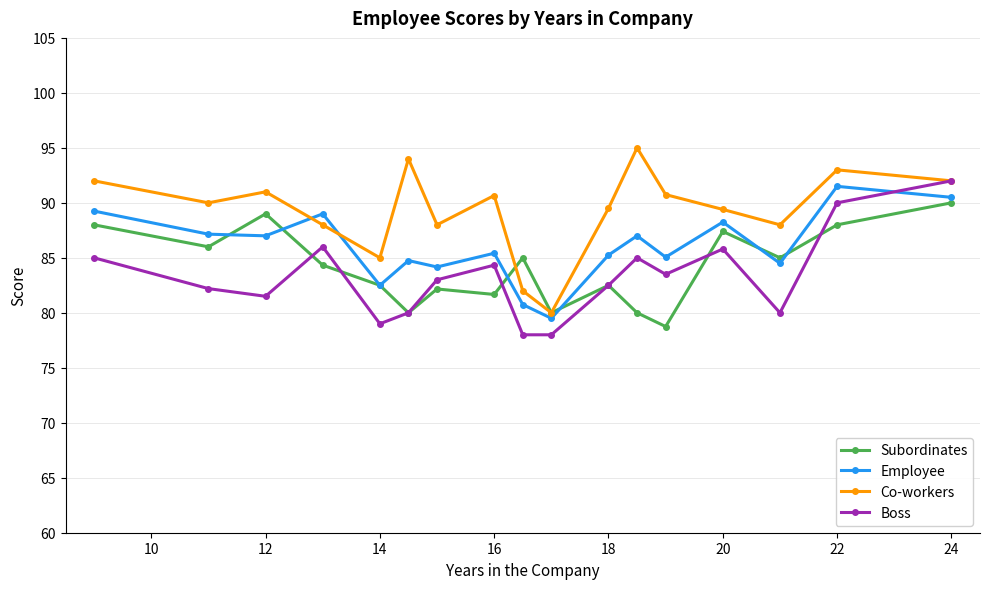

How many intersections are there between Boss and Employee?

1